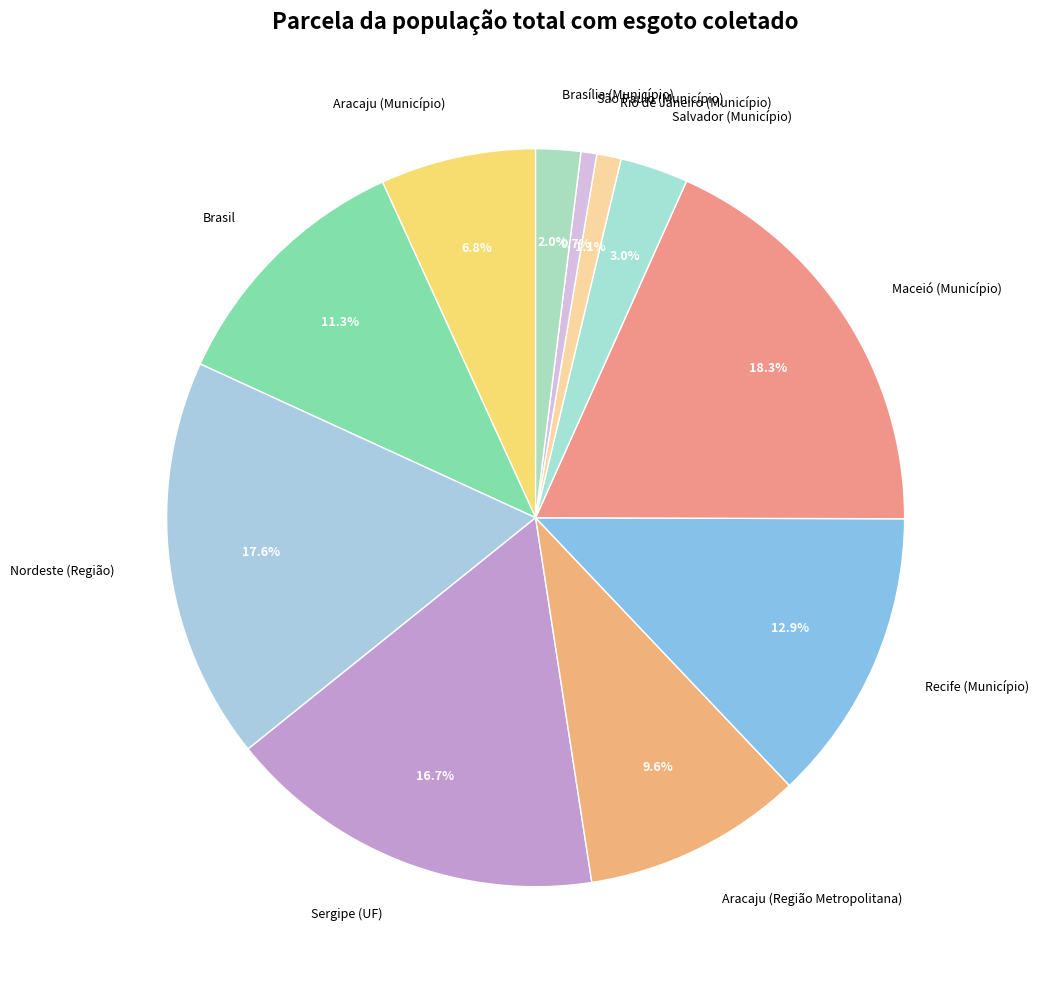

Which has a higher value, São Paulo (Município) or Recife (Município)?

Recife (Município)